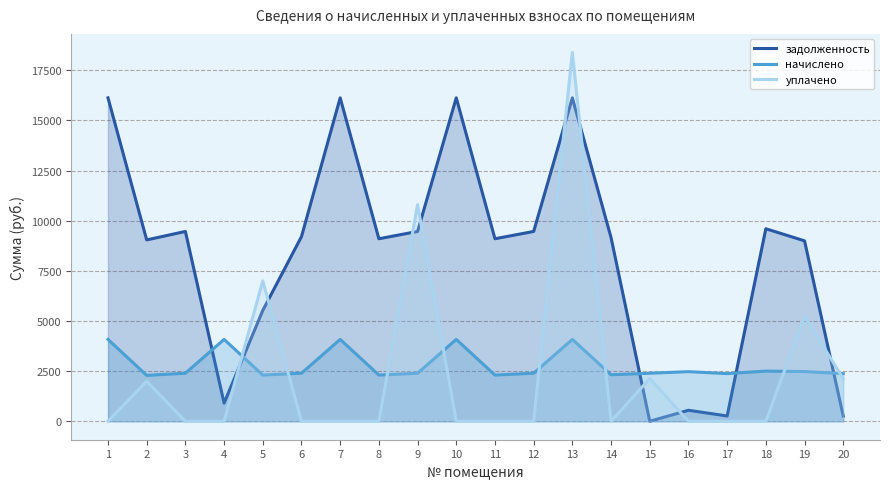

Rank the series by their maximum value, from lowest to highest.

начислено, задолженность, уплачено